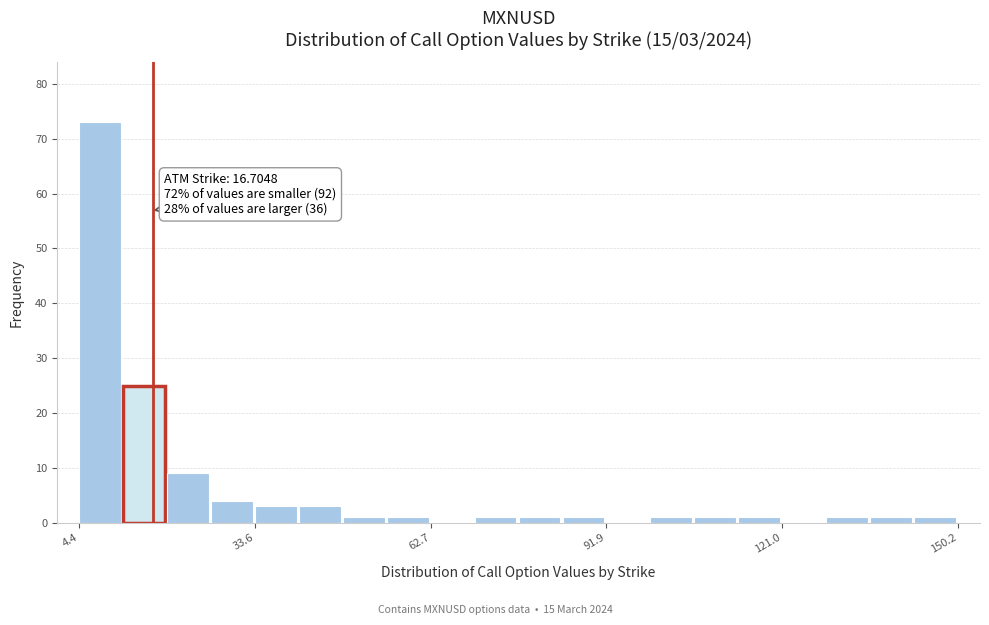

Around what value on the x-axis is the tallest bar? Give the approximate position of its centre, as read against the axis.

10